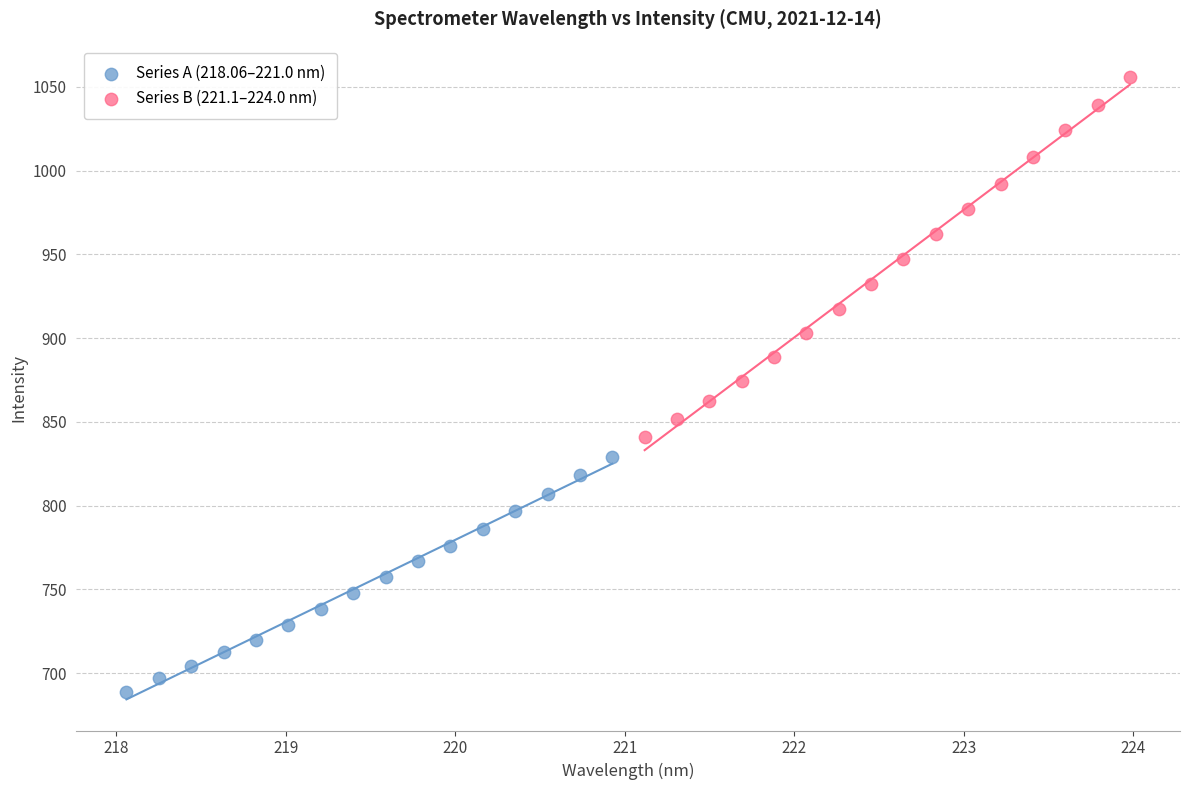

Which series contains the lowest Y value?

Series A (218.06–221.0 nm)